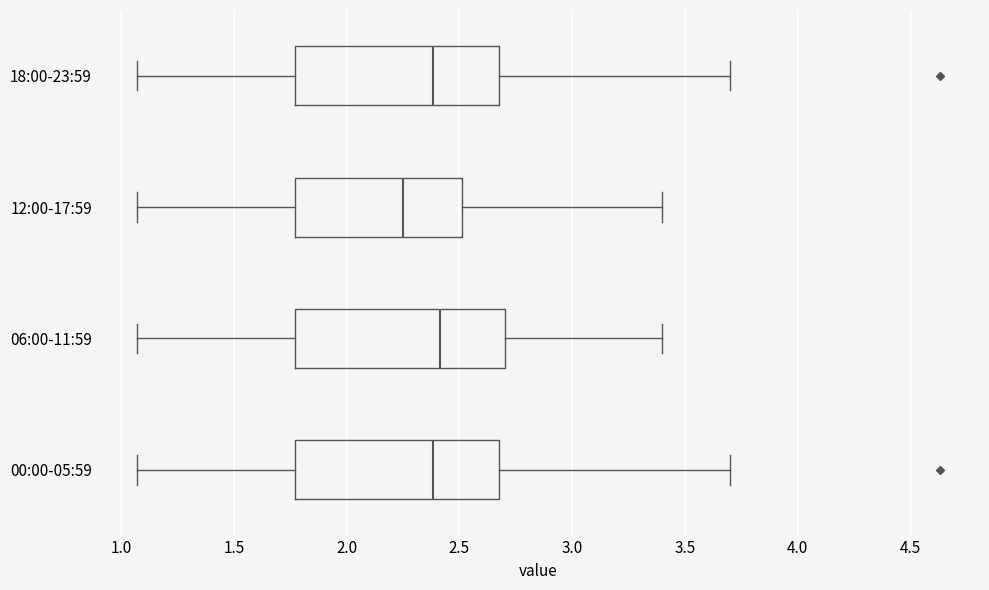

Reading bottom to top, read every box against the x-axis: the position of its median line, the range the box covers, and the ends of its whiskers. The values are not printed on the chart, so give them approximately, as read against the axis.

00:00-05:59: median 2.40, box 1.75 to 2.70, whiskers 1.05 to 3.70
06:00-11:59: median 2.40, box 1.75 to 2.70, whiskers 1.05 to 3.40
12:00-17:59: median 2.25, box 1.75 to 2.50, whiskers 1.05 to 3.40
18:00-23:59: median 2.40, box 1.75 to 2.70, whiskers 1.05 to 3.70